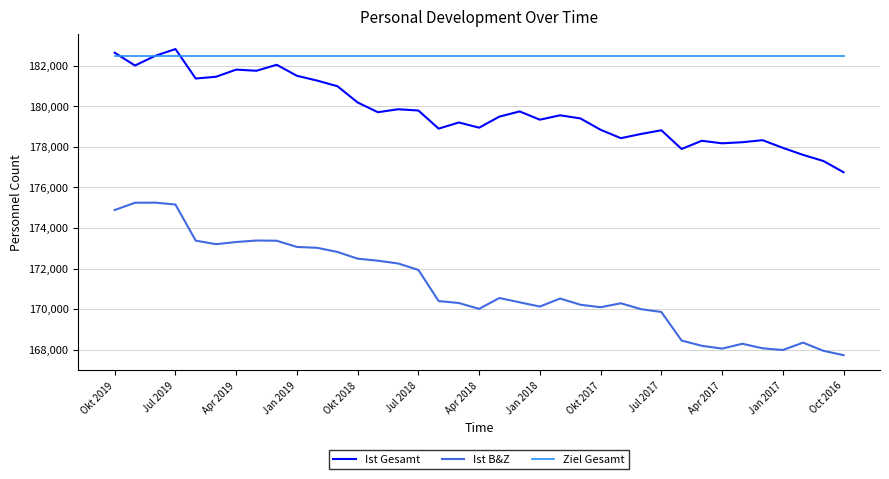

True or false: Ziel Gesamt and Ist B&Z cross at least once.

False